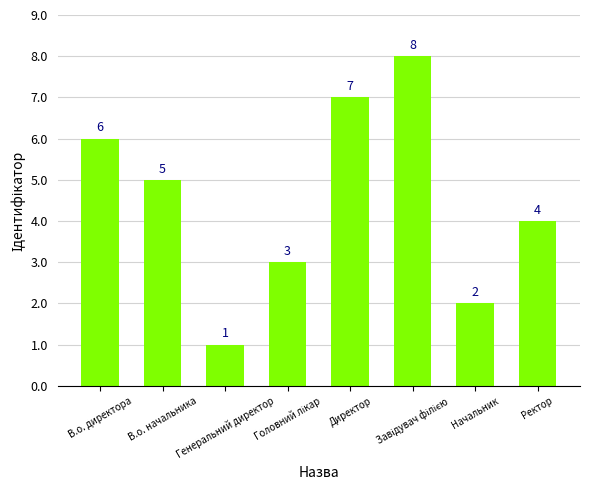

What is the label of the 8th bar from the right?

В.о. директора